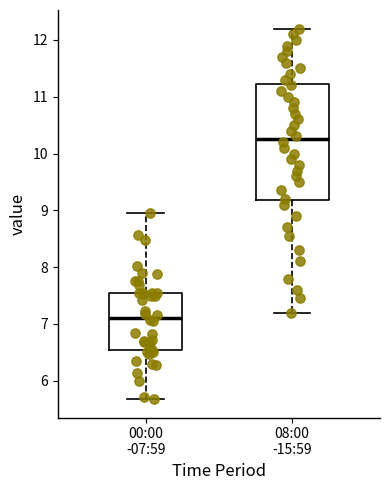

Reading left to right, read every box against the y-axis: the position of its median line, the range the box covers, and the ends of its whiskers. The values are not printed on the chart, so give them approximately, as read against the axis.

00:00 -07:59: median 7.1, box 6.5 to 7.6, whiskers 5.7 to 9.0
08:00 -15:59: median 10.3, box 9.2 to 11.2, whiskers 7.2 to 12.2